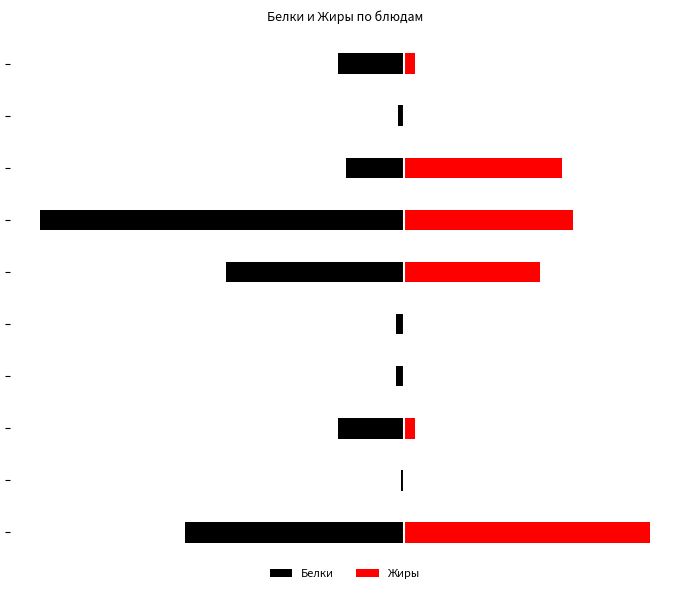

What is the approximate value of Жиры at 0?

9.0